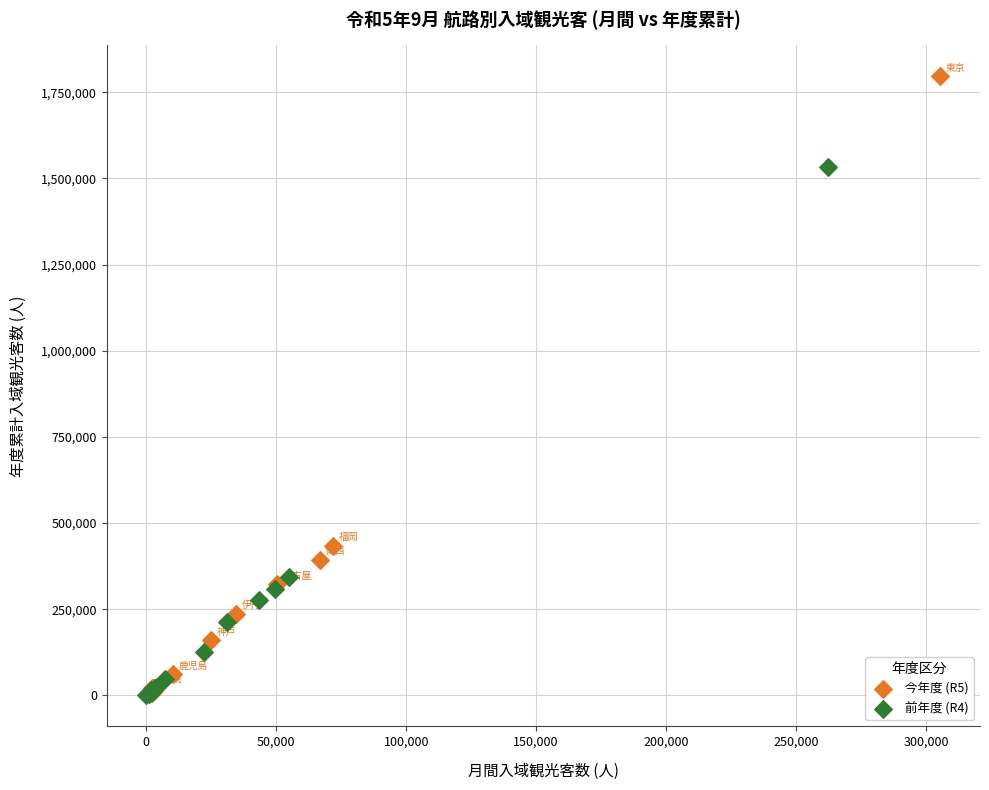

Which series reaches the maximum Y coordinate?

今年度 (R5)